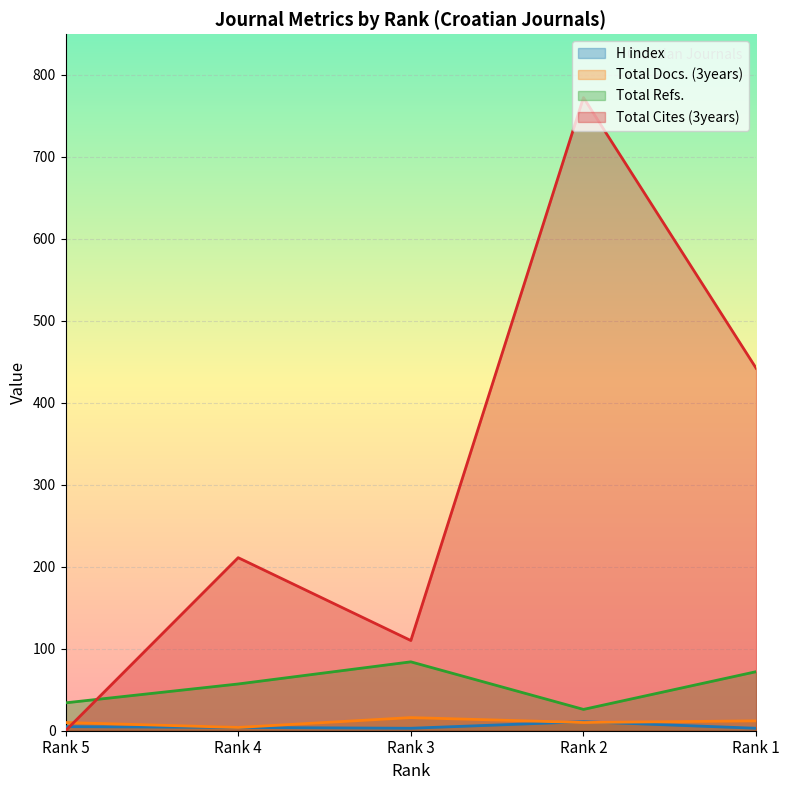

How many data points in Total Docs. (3years) are above 10?

2